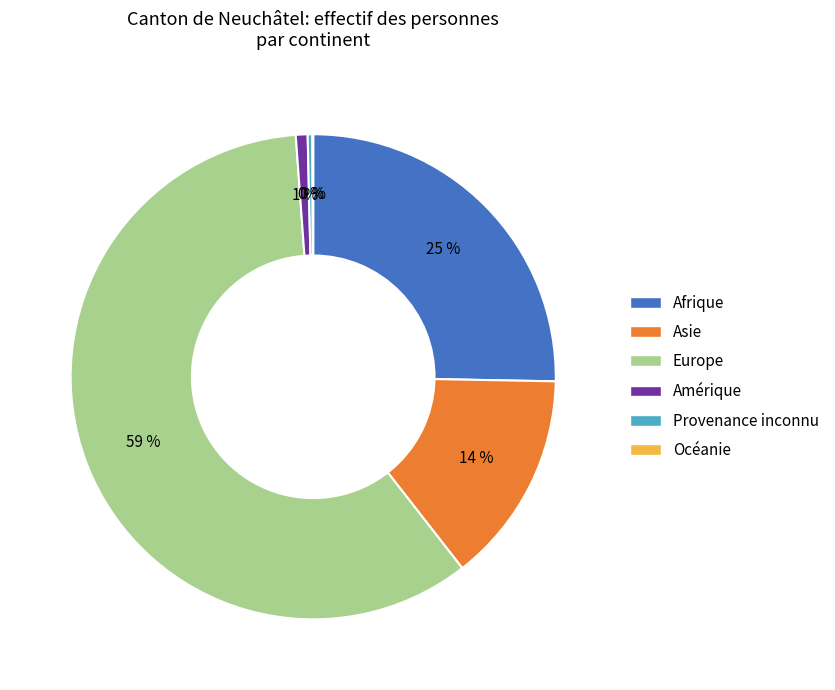

Approximately how many times larger is the value at Amérique compared to Provenance inconnu?

2.5